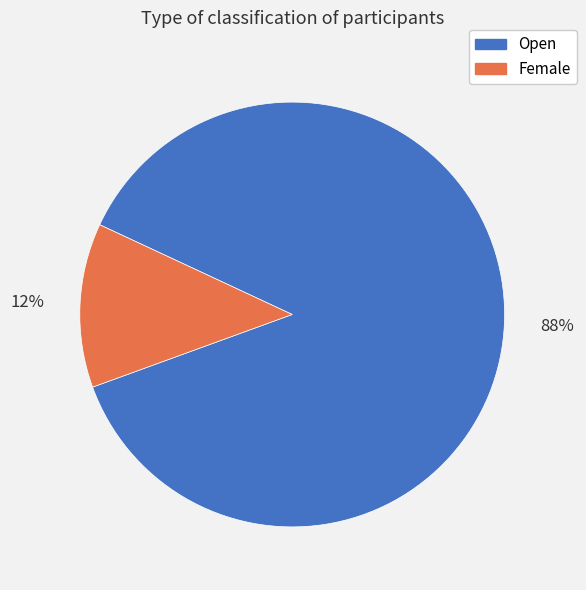

Combined, do Open and Female account for over 50%?

Yes